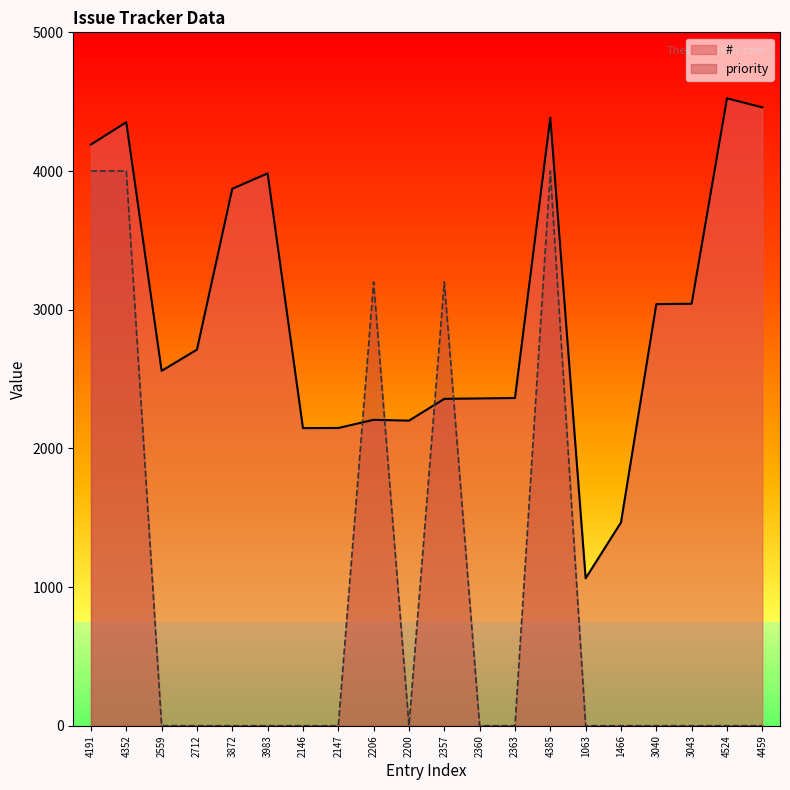

Which category has the highest value in the # series?

4524